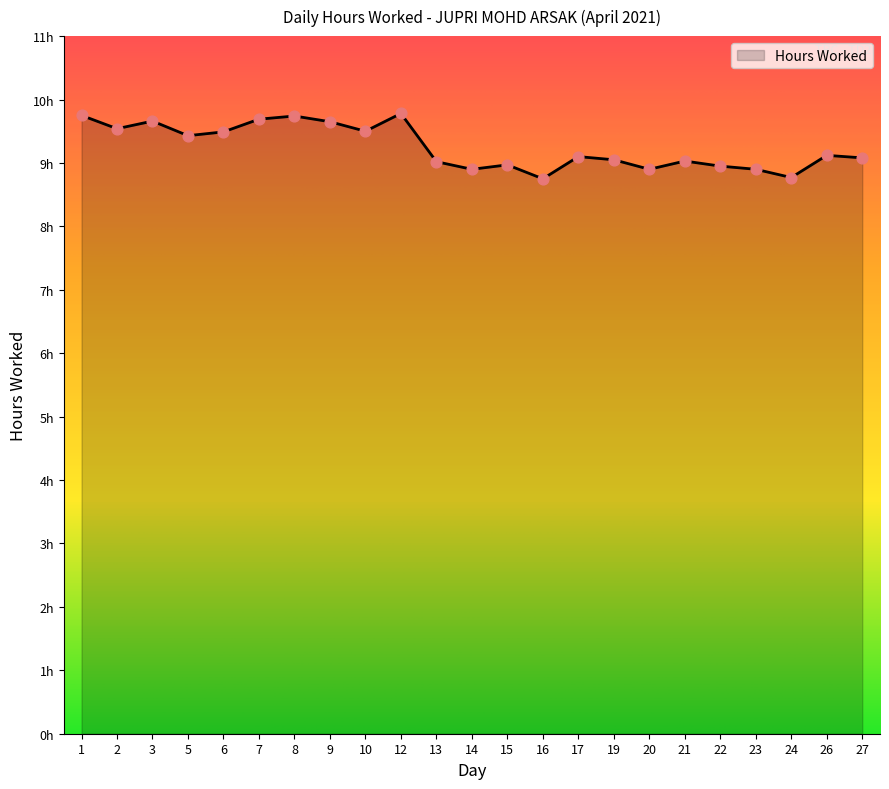

Between 15 and 9, which is larger?

9